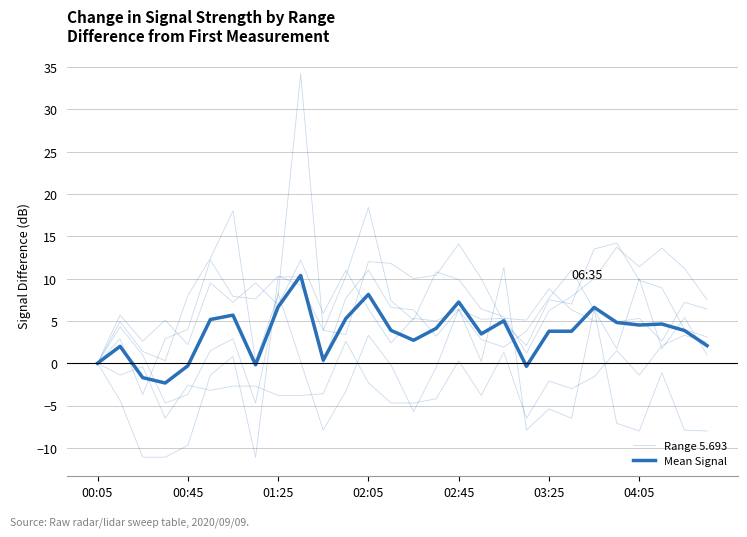

True or false: Mean Signal has a value of 2.1 at 27.

True